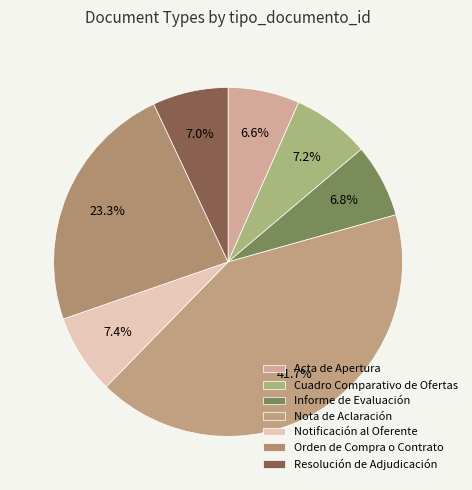

Is it true that Notificación al Oferente is 20% of the pie?

False